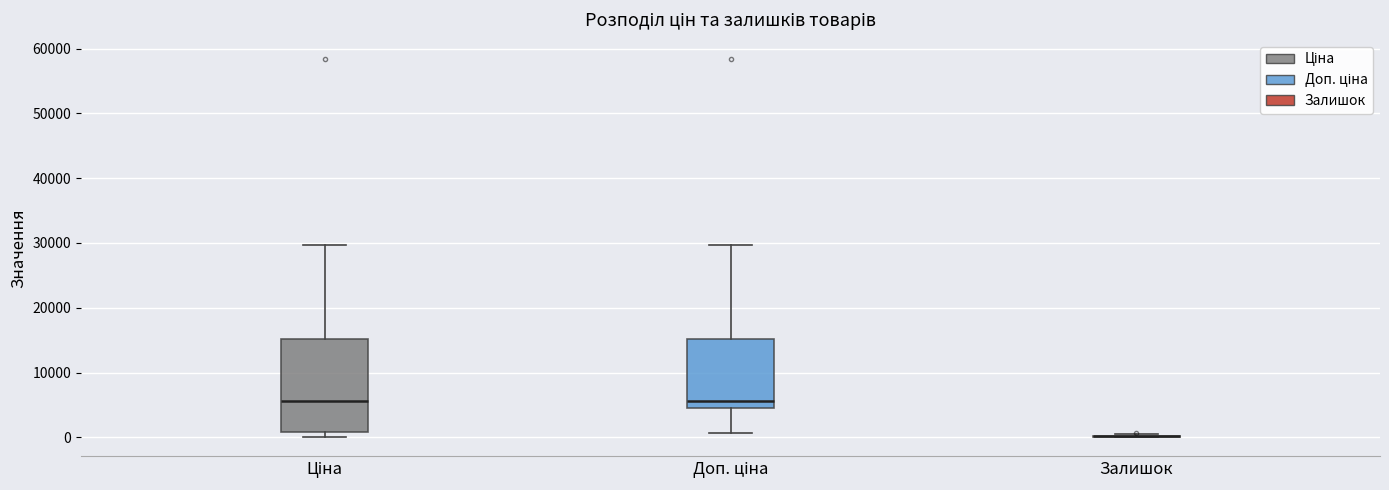

Reading left to right, transcribe this box plot: for each box, give where its median line is, the range the box spans, and where its two whiskers end, as read against the y-axis. The values are not printed on the chart, so give them approximately, as read against the axis.

Ціна: median 6000, box 1000 to 15000, whiskers 0 to 30000
Доп. ціна: median 6000, box 5000 to 15000, whiskers 1000 to 30000
Залишок: box collapsed to a line at 0, whiskers 0 to 1000